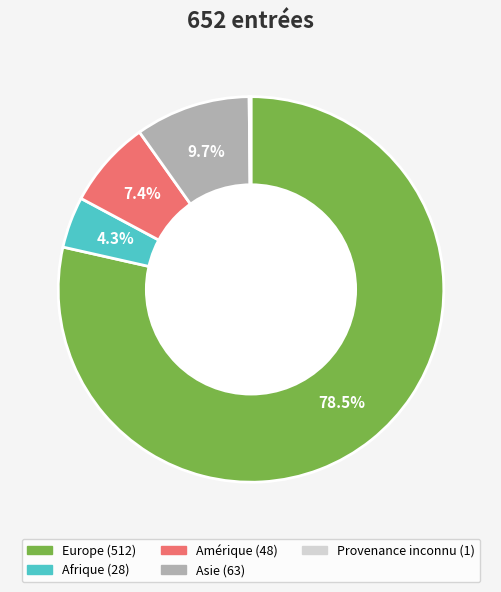

What is the largest slice in the pie chart?

Europe